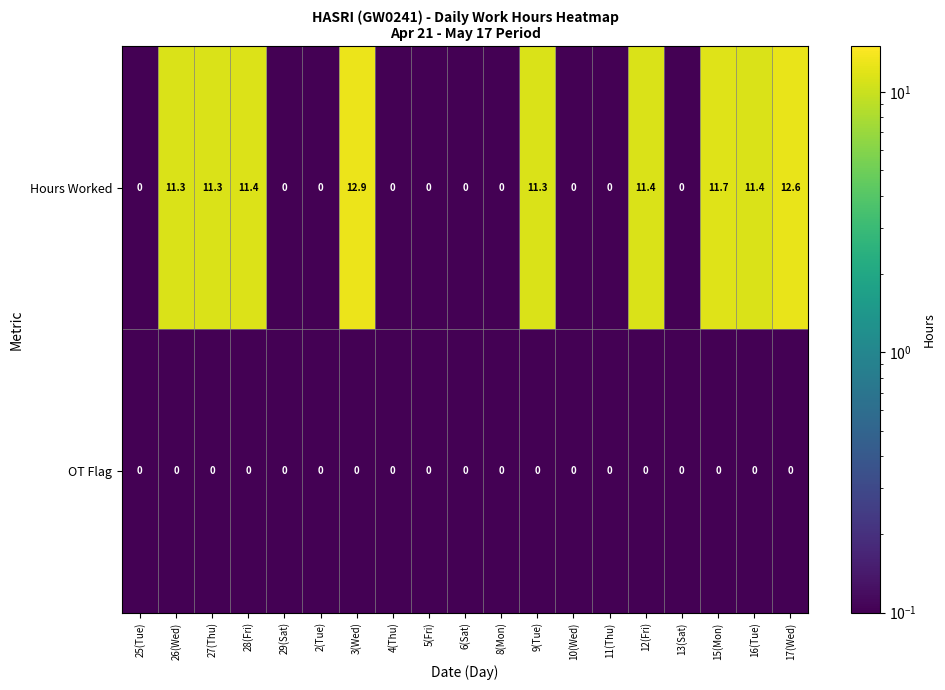

Which series has the largest range (max minus min)?

Hours Worked